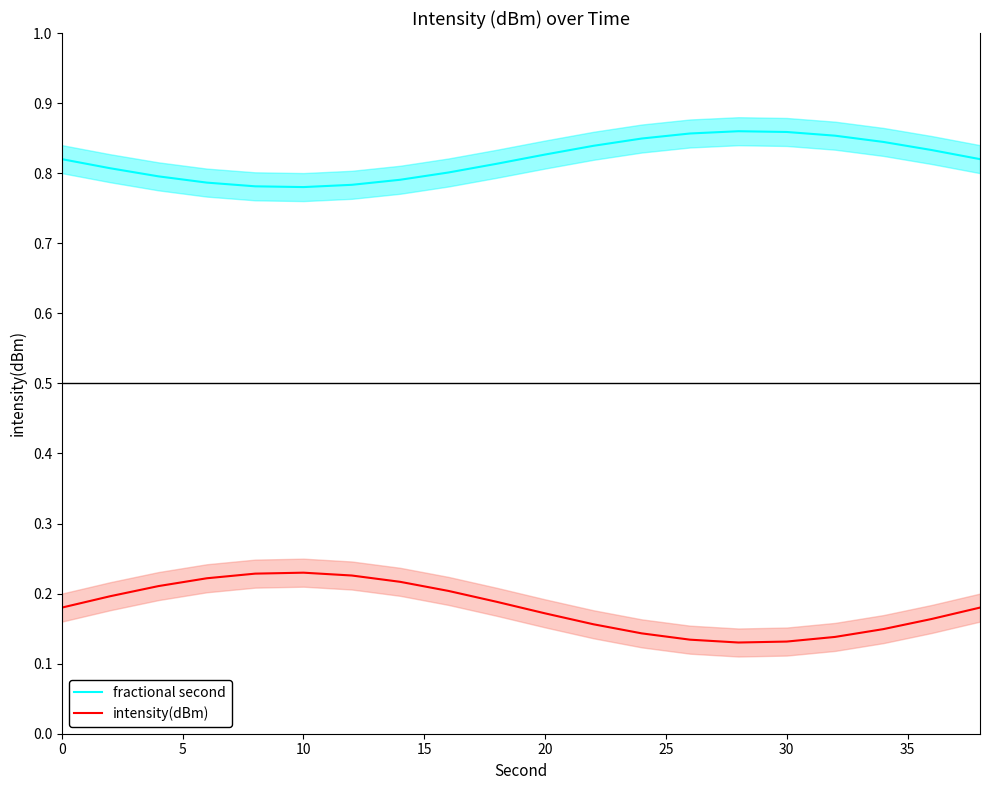

True or false: intensity(dBm) and fractional second intersect in this chart.

False